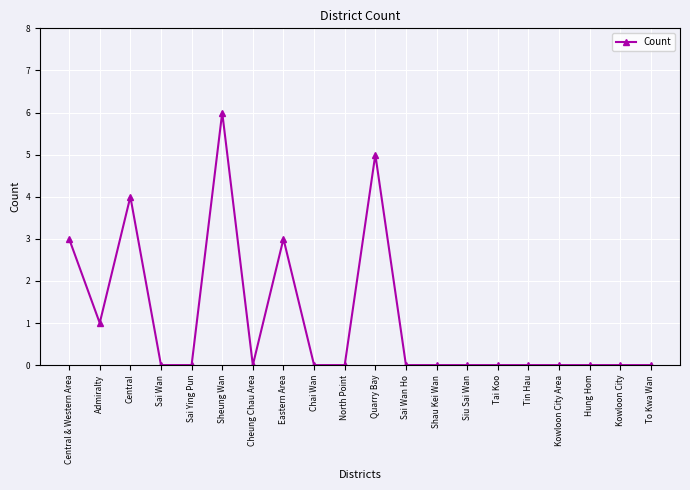

What is the label of the 19th point from the left?

Kowloon City